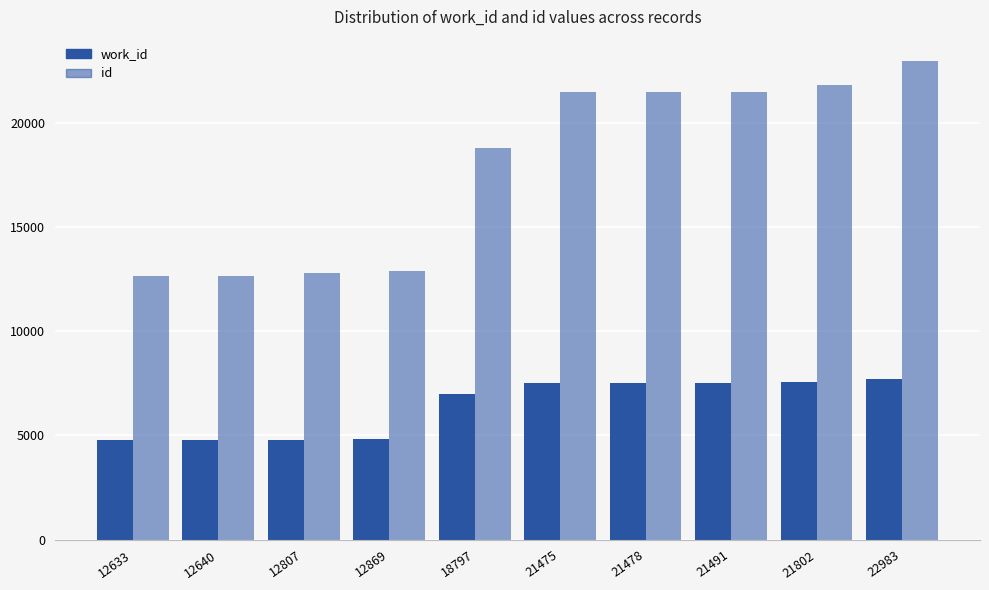

What is the highest value of the work_id series?

7725